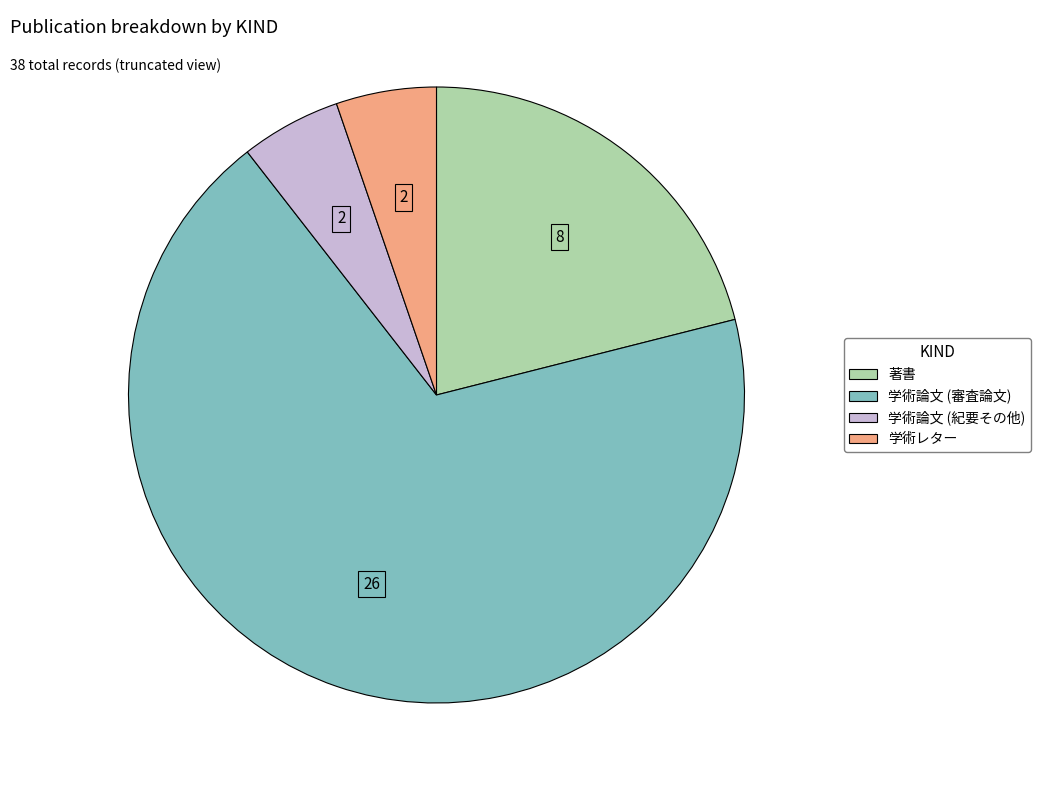

Between 学術論文 (審査論文) and 著書, which is larger?

学術論文 (審査論文)